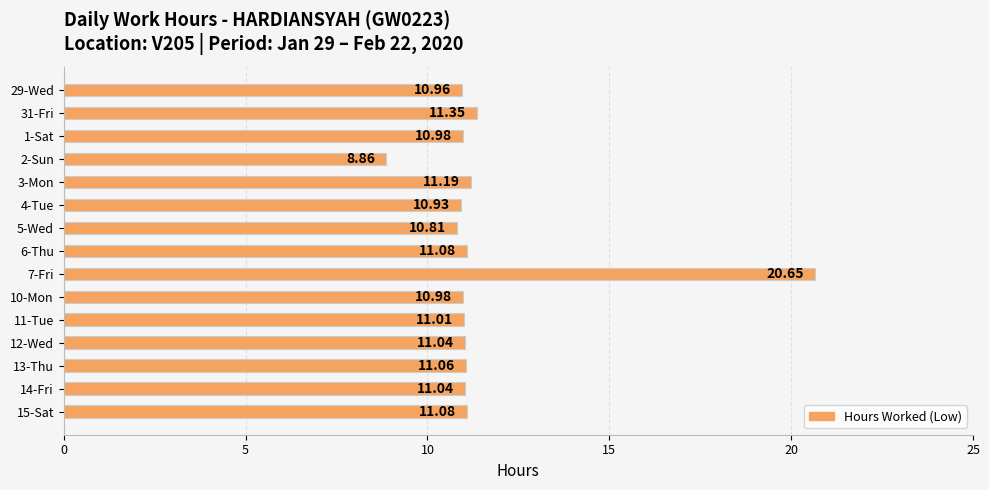

What is the change in value from 7-Fri to 15-Sat?

-9.6